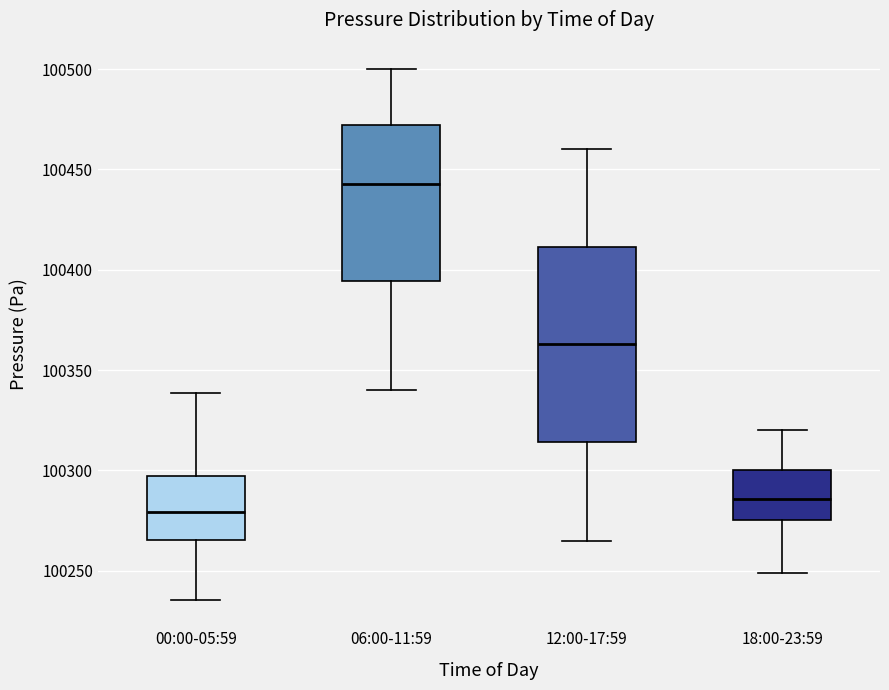

Reading left to right, read every box against the y-axis: the position of its median line, the range the box covers, and the ends of its whiskers. The values are not printed on the chart, so give them approximately, as read against the axis.

00:00-05:59: median 100280, box 100265 to 100295, whiskers 100235 to 100340
06:00-11:59: median 100445, box 100395 to 100470, whiskers 100340 to 100500
12:00-17:59: median 100365, box 100315 to 100410, whiskers 100265 to 100460
18:00-23:59: median 100285, box 100275 to 100300, whiskers 100250 to 100320